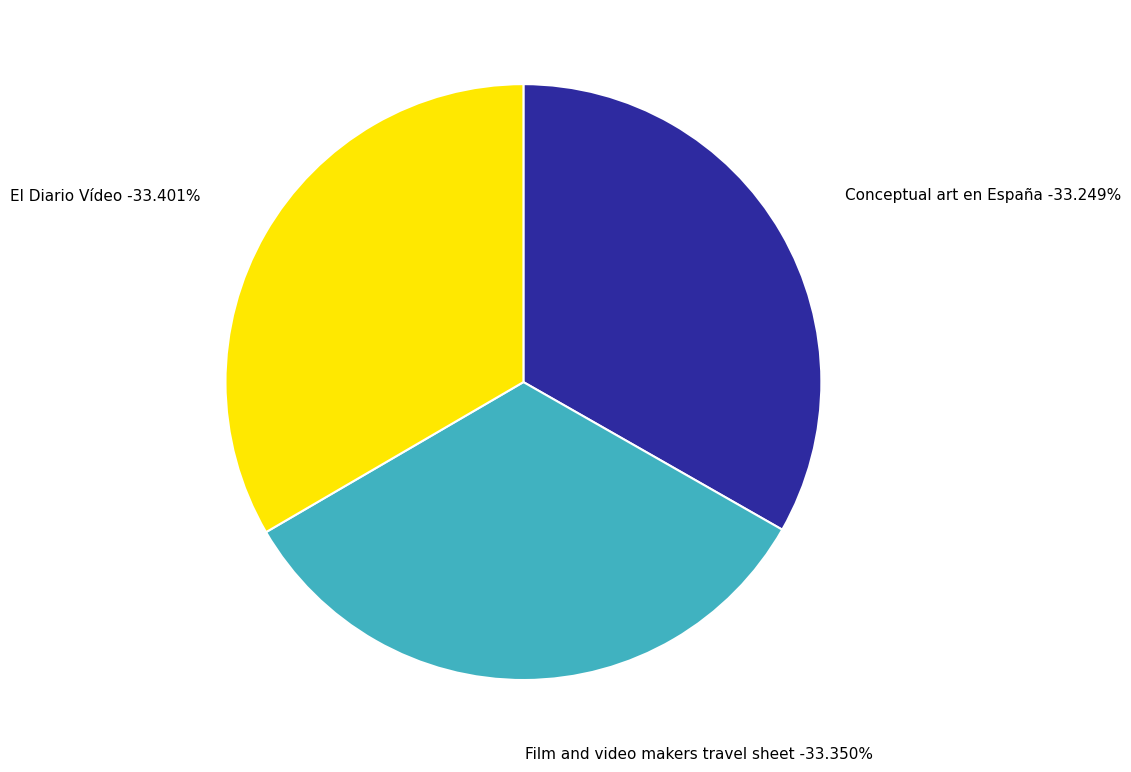

To the nearest percent, what percentage of the pie is Conceptual art en España?

33%